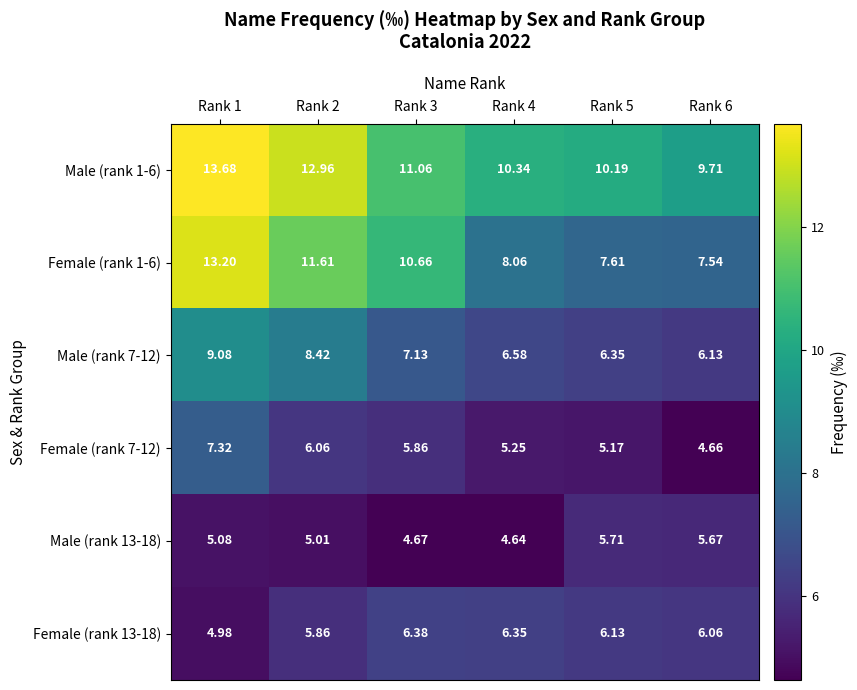

What is the total value across all series at Rank 4?

41.2